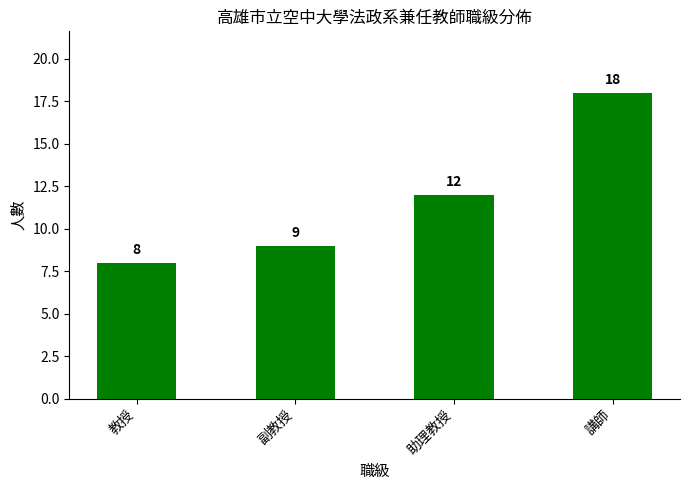

True or false: the data shows 12 at 助理教授.

True